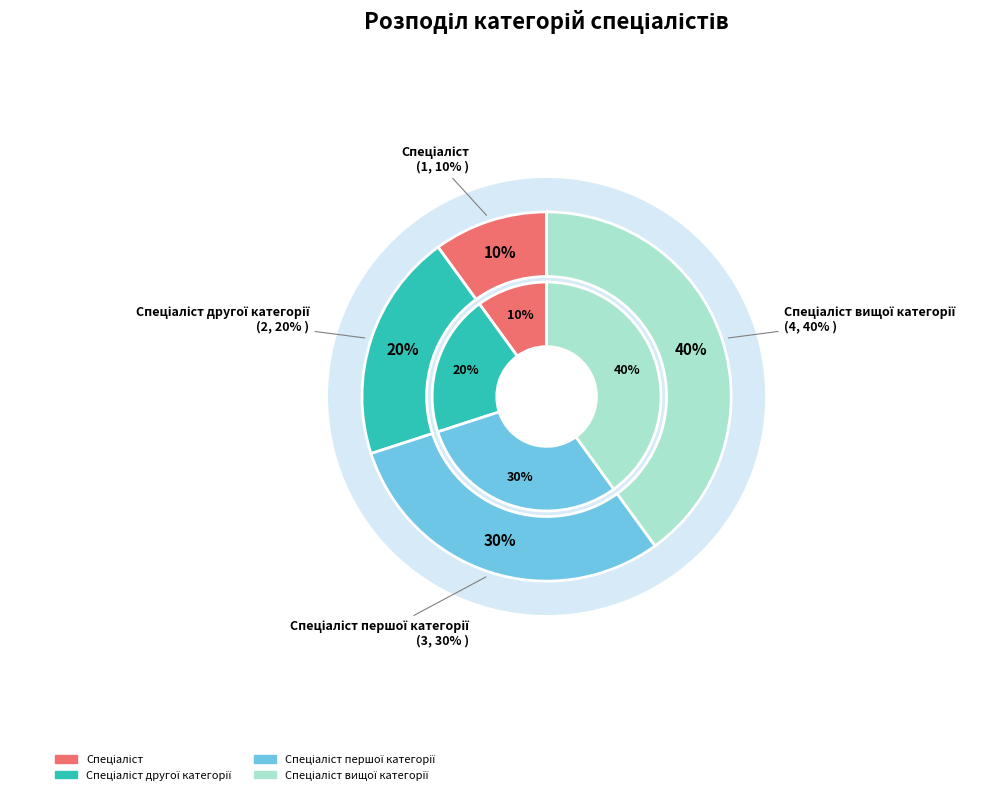

Is the sum of Спеціаліст першої категорії and Спеціаліст другої категорії greater than half?

No